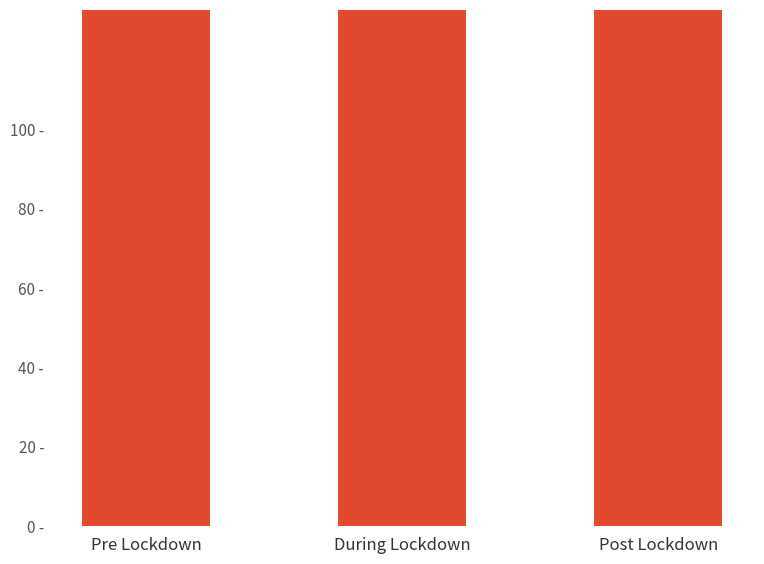

What is the maximum value shown in the chart?

110000.0